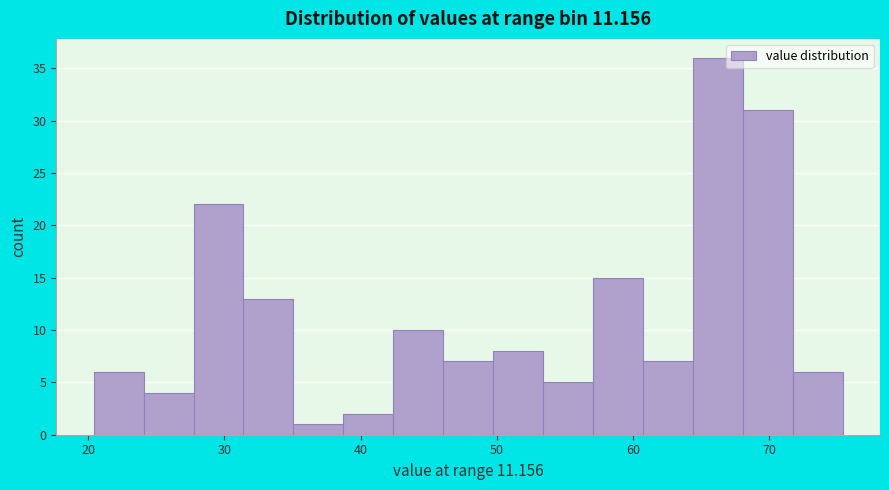

Around what value on the x-axis is the tallest bar? Give the approximate position of its centre, as read against the axis.

66